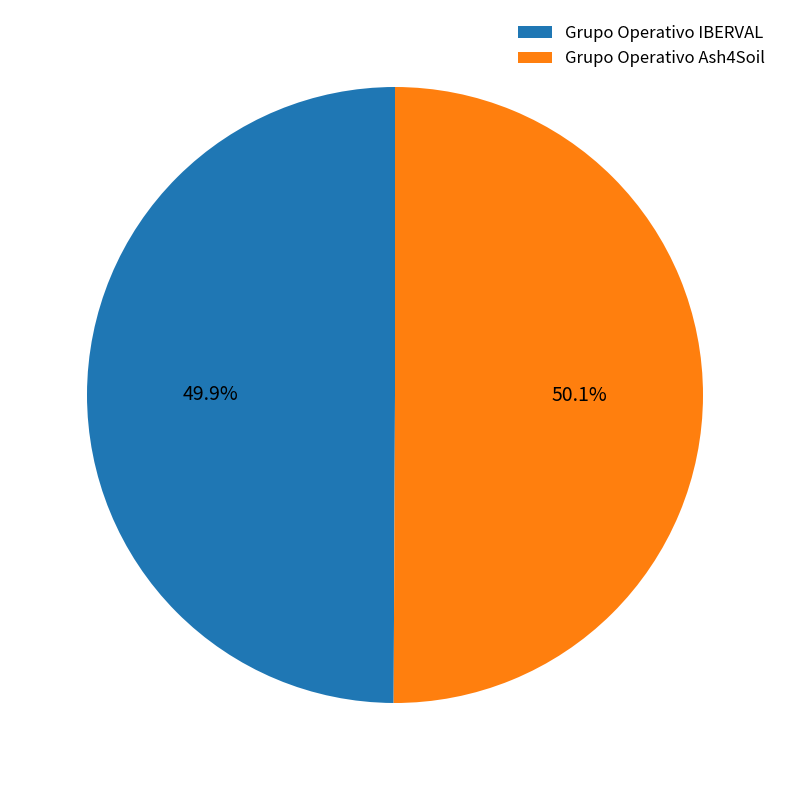

Is there a majority slice in this chart?

Yes